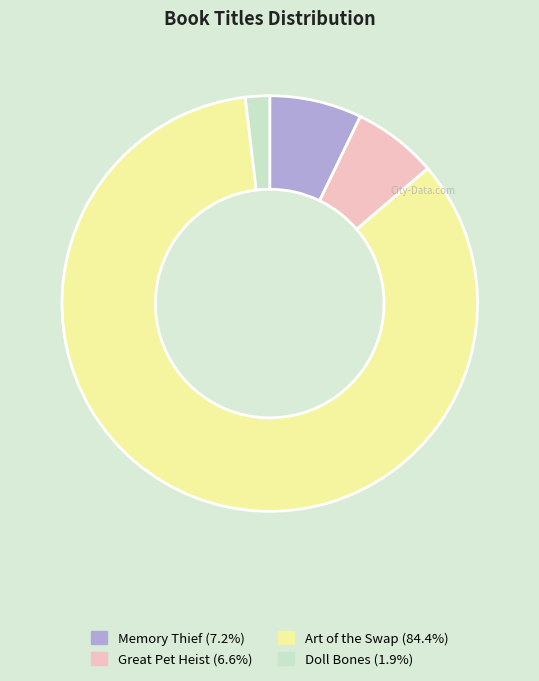

Which has a higher value, Memory Thief or Art of the Swap?

Art of the Swap